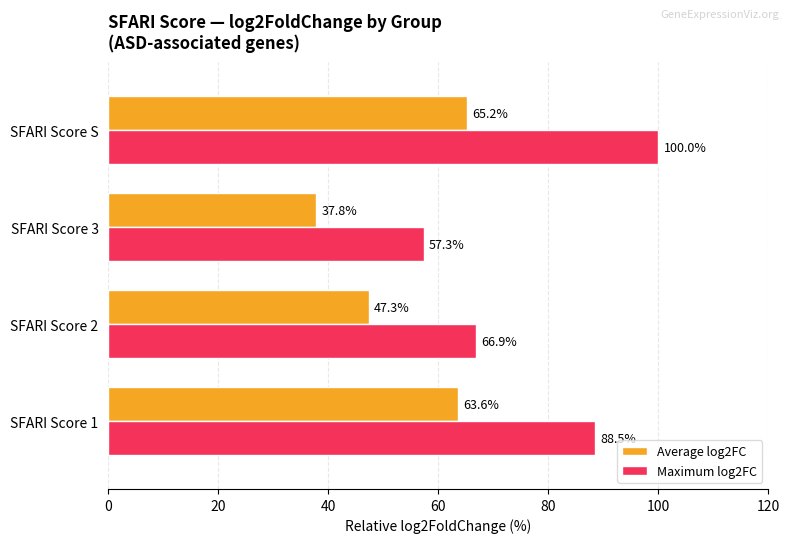

At how many categories does at least one series exceed 59?

3